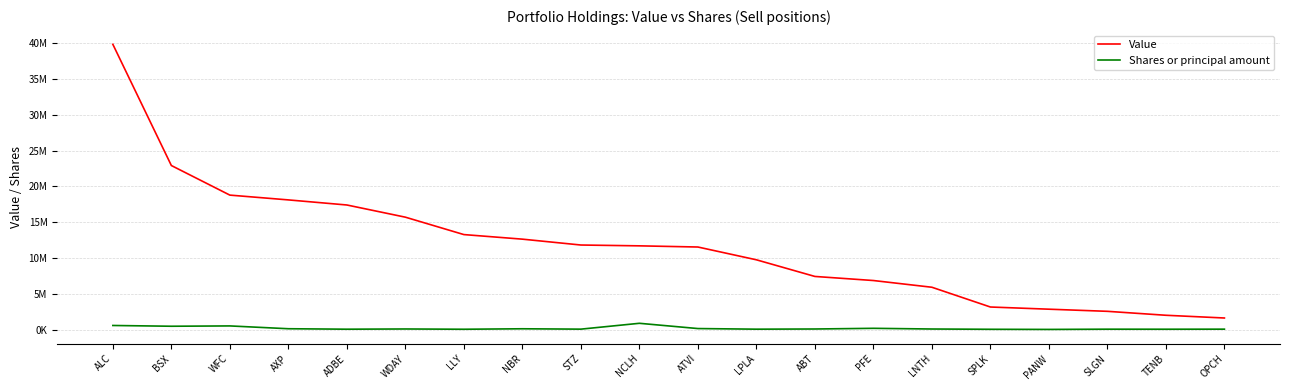

What is the difference between the highest and lowest values at ATVI?

11388521